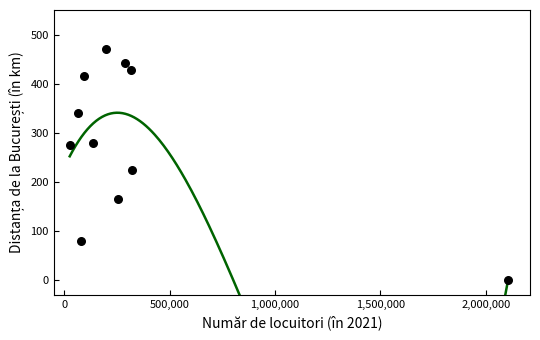

What is the average X value?

352542